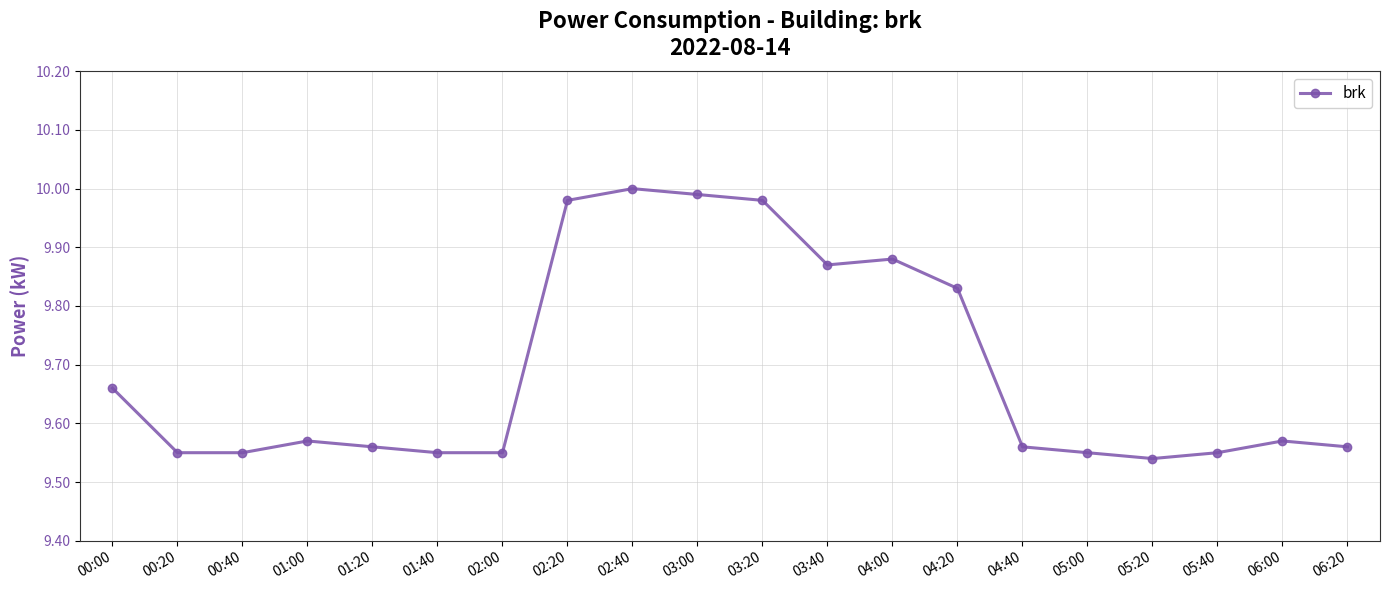

How many points are higher than both their immediate neighbors (excluding endpoints)?

4